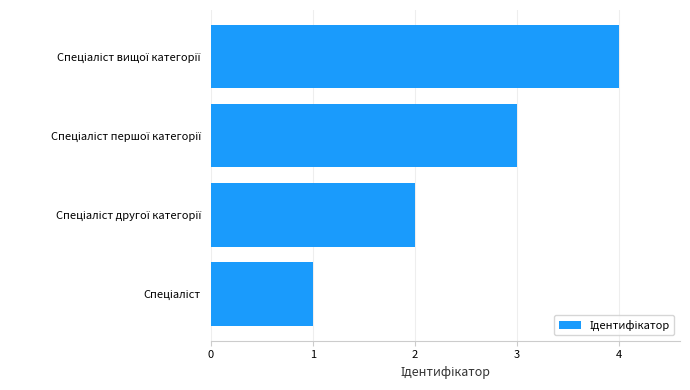

What is the maximum value shown in the chart?

4